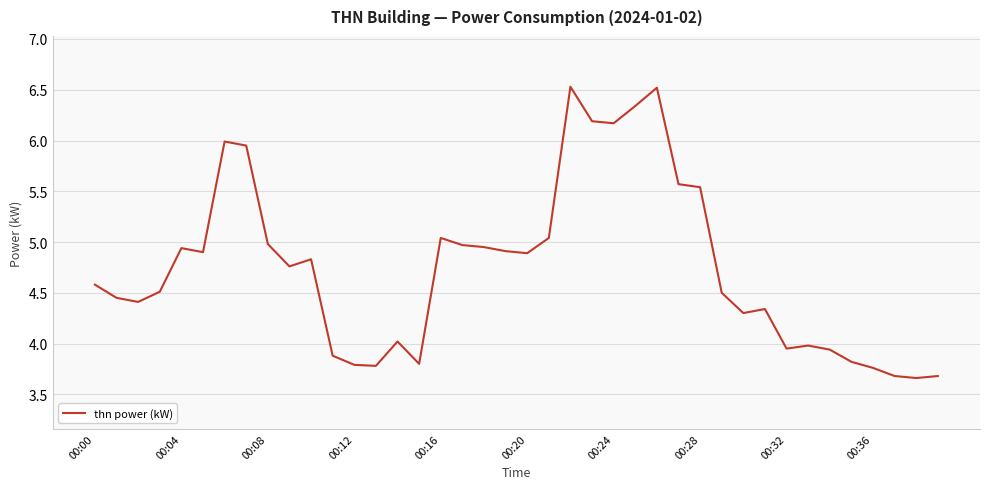

What is the difference between the maximum and minimum values?

2.9